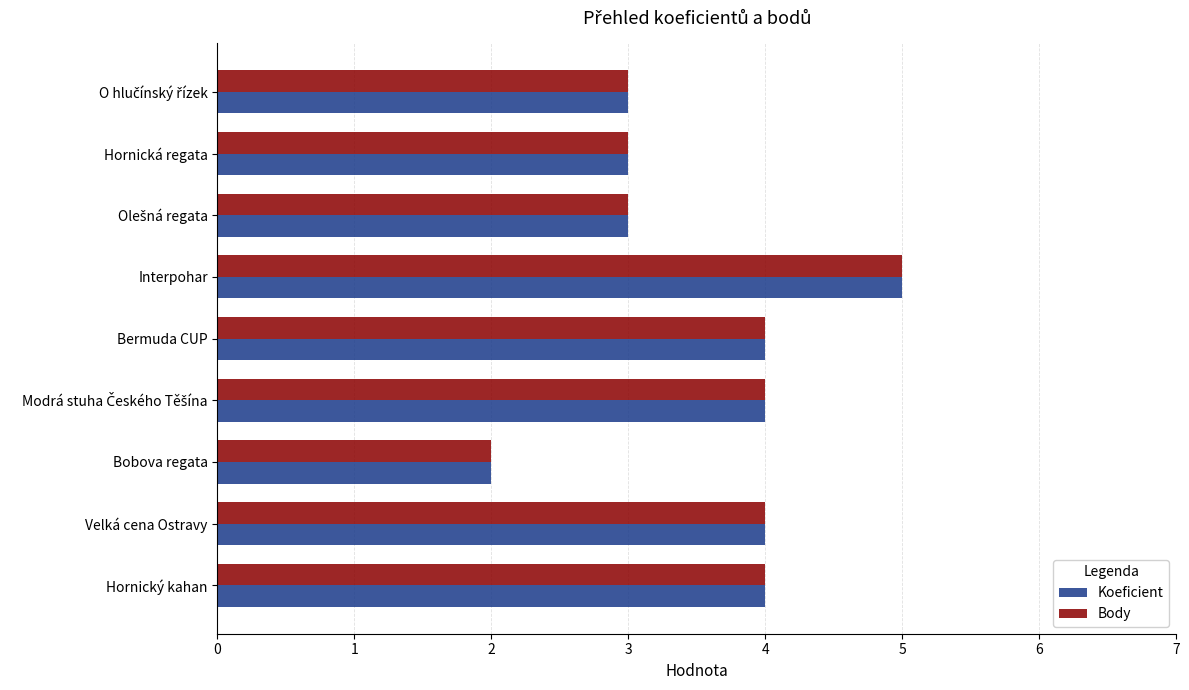

At which category is the sum across all series the highest?

Interpohar